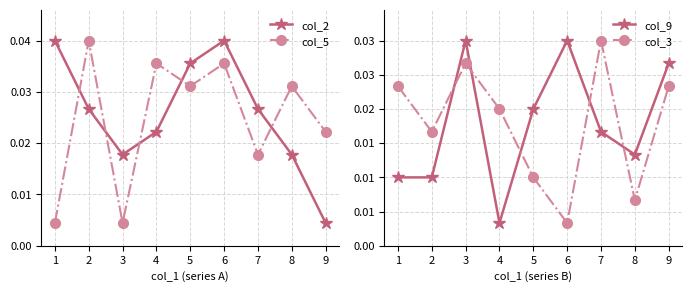

Between 3 and 4, which is larger?

4